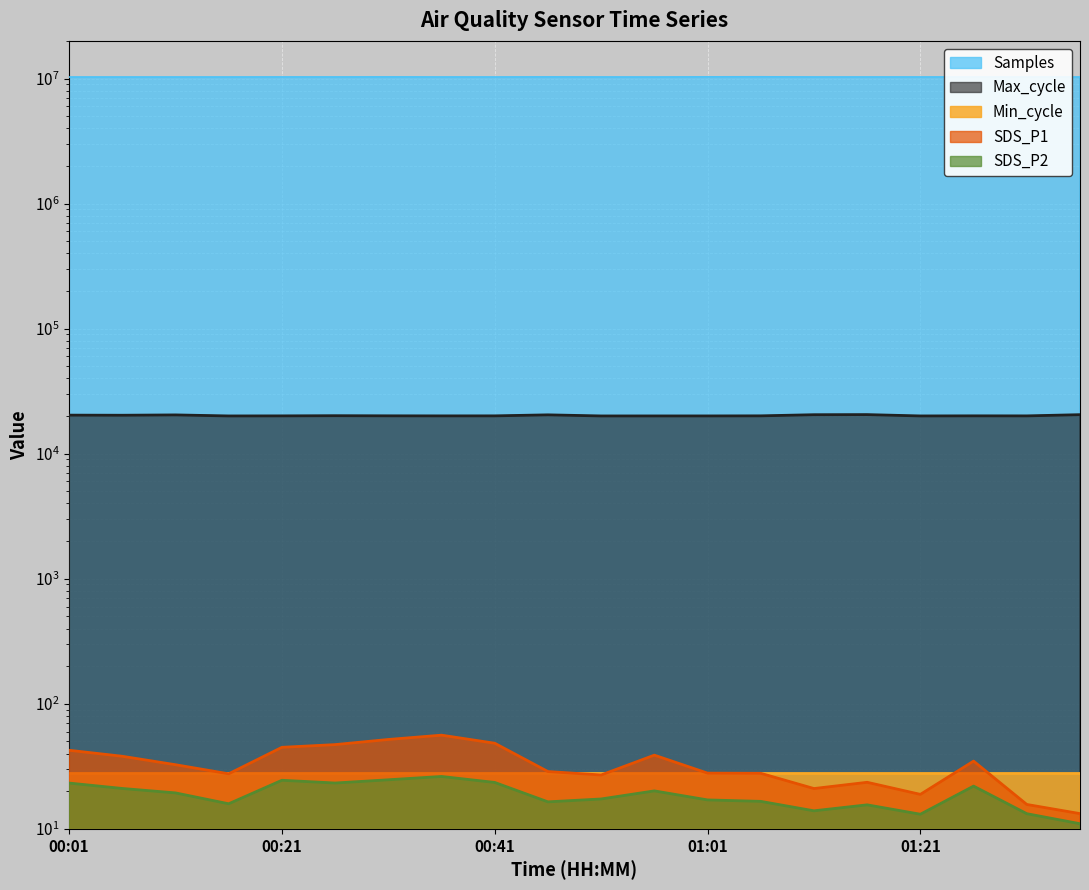

What is the sum of the Samples values at 00:26 and 00:36?

20569609.0